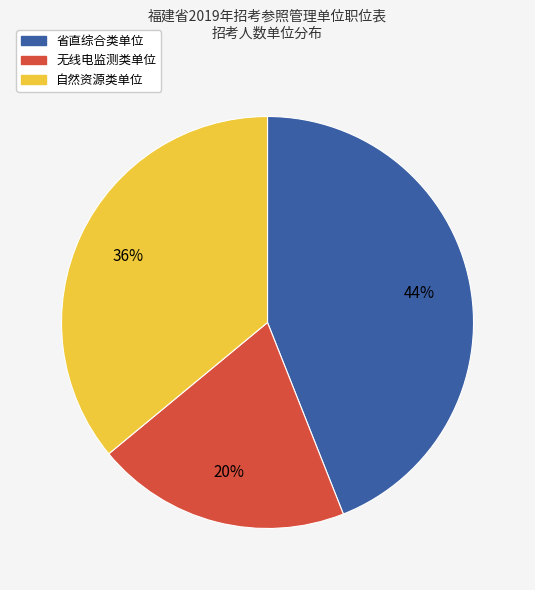

Is there any slice that represents more than half of the pie?

No